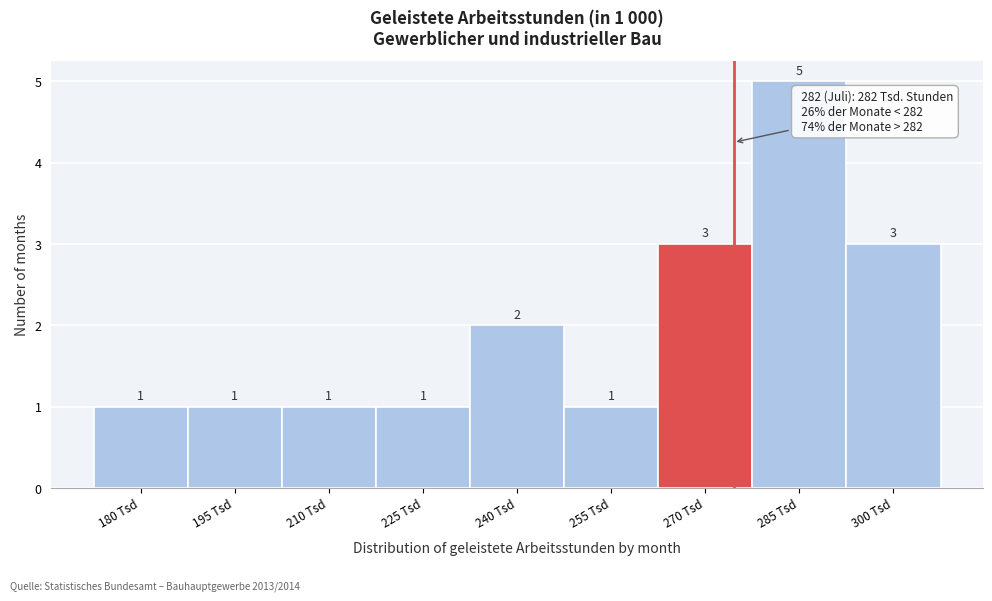

Reading left to right, list all the values displayed in this chart.

180 Tsd=1	195 Tsd=1	210 Tsd=1	225 Tsd=1	240 Tsd=2	255 Tsd=1	270 Tsd=3	285 Tsd=5	300 Tsd=3